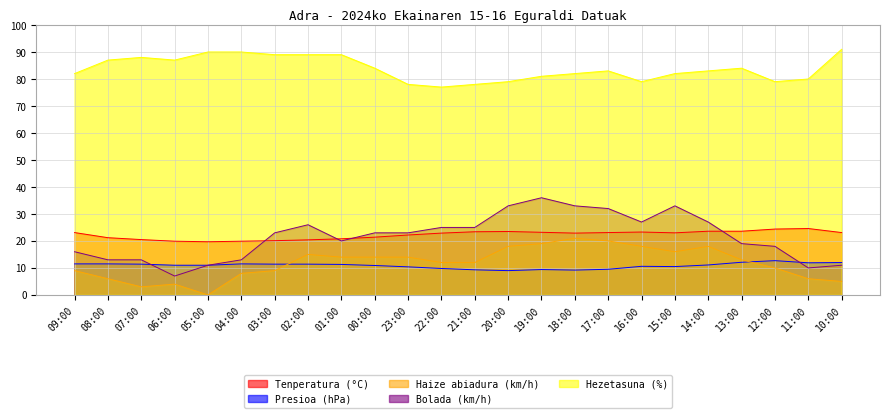

At which label does Presioa (hPa) first exceed 11?

09:00